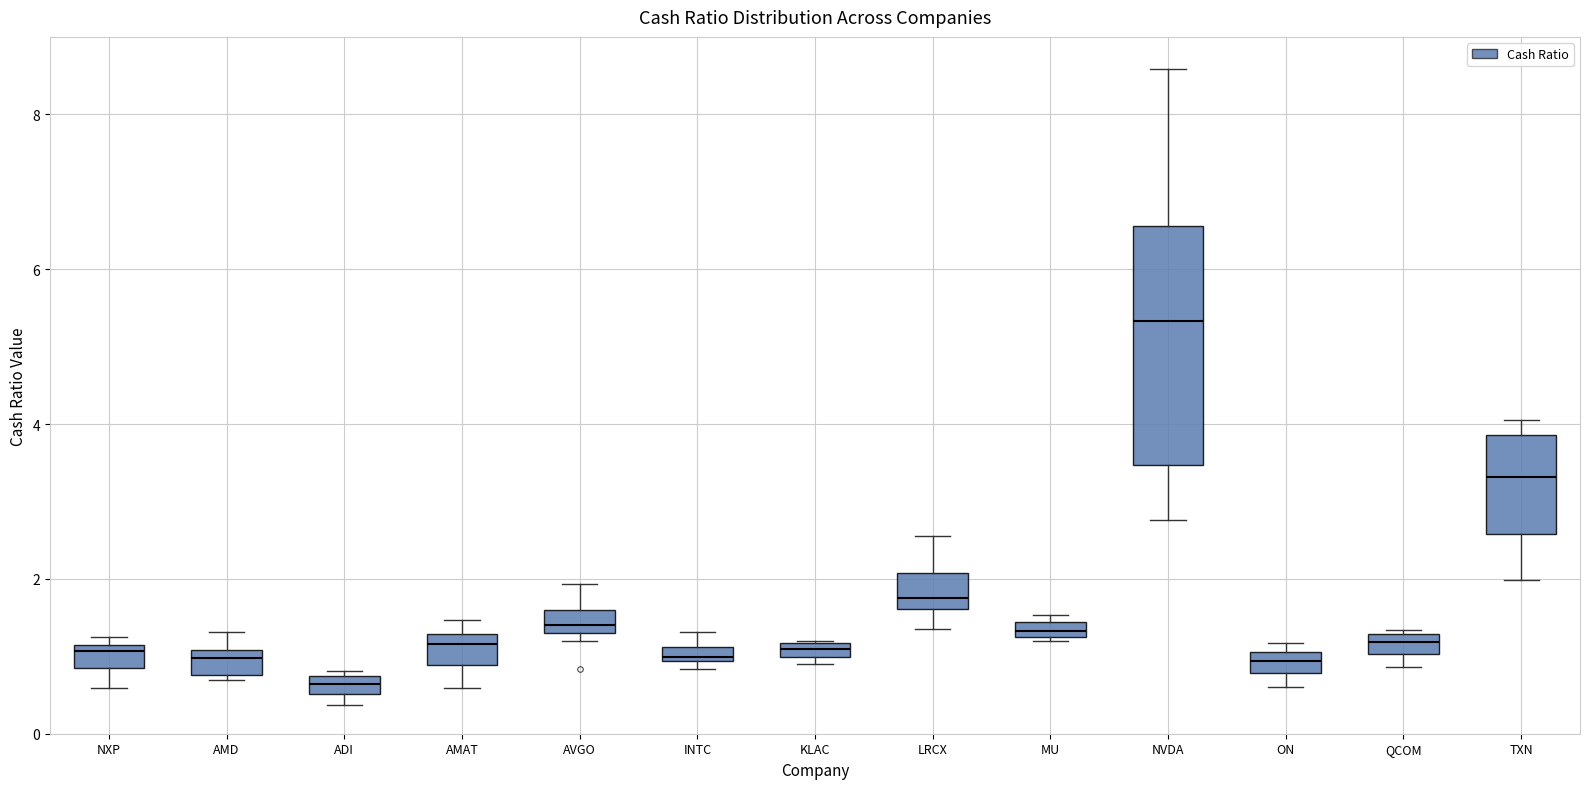

Which box is the tallest, from its lower edge to its upper edge?

NVDA